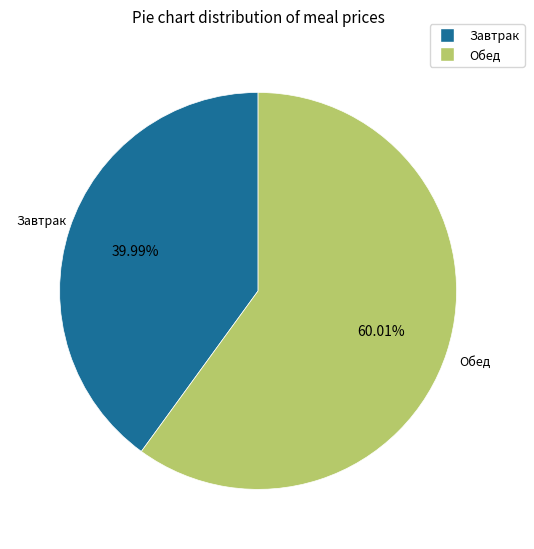

Does any single category account for the majority?

Yes